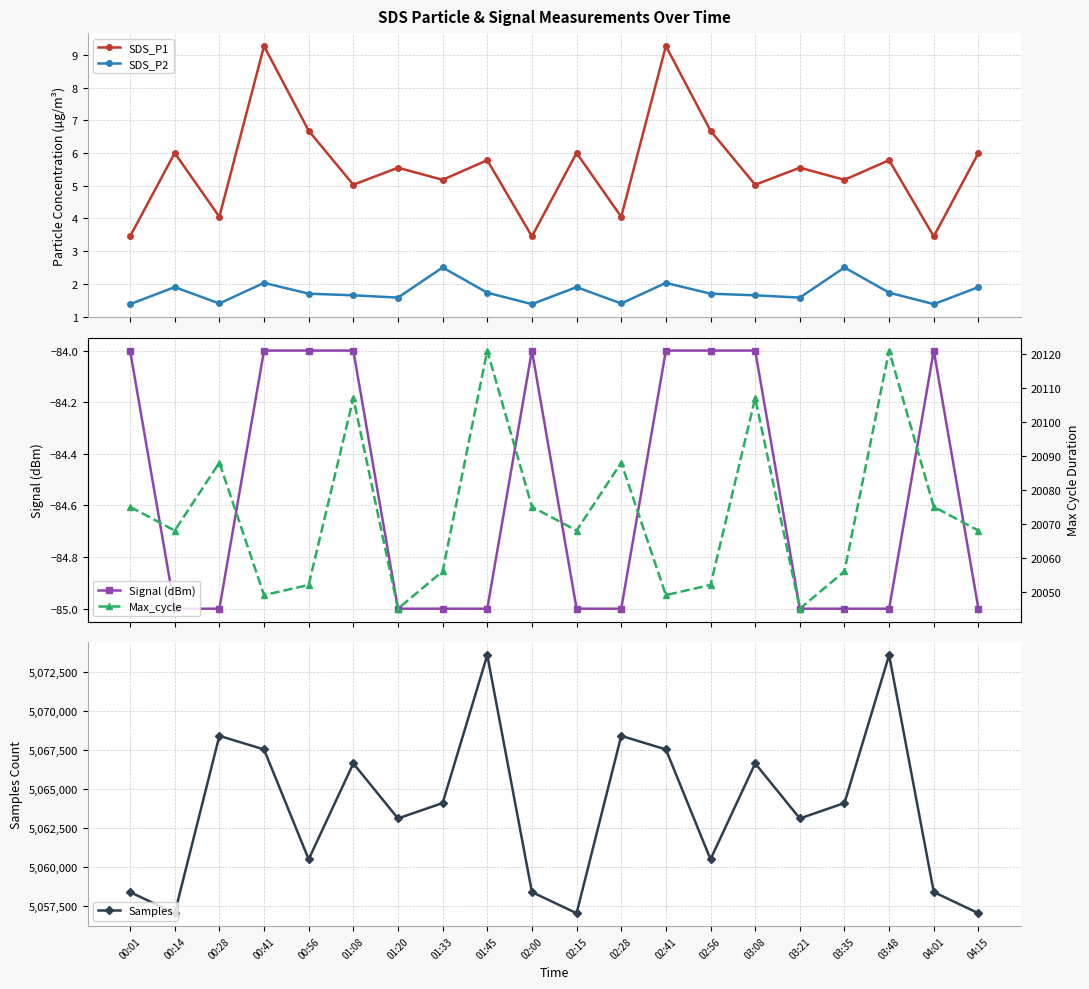

What position from the right is 00:56?

16